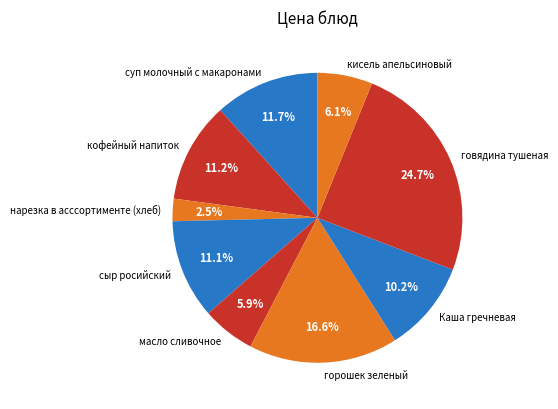

True or false: суп молочный с макаронами accounts for 4% of the total.

False